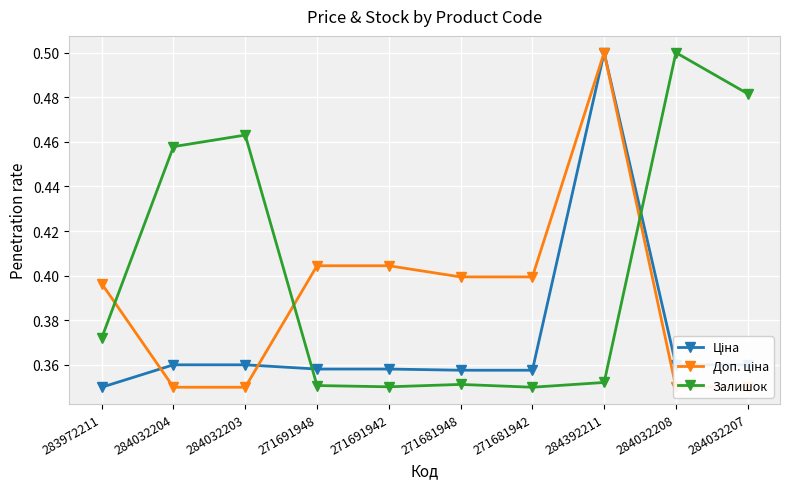

What is the total value across all series at 284032208?

1.2